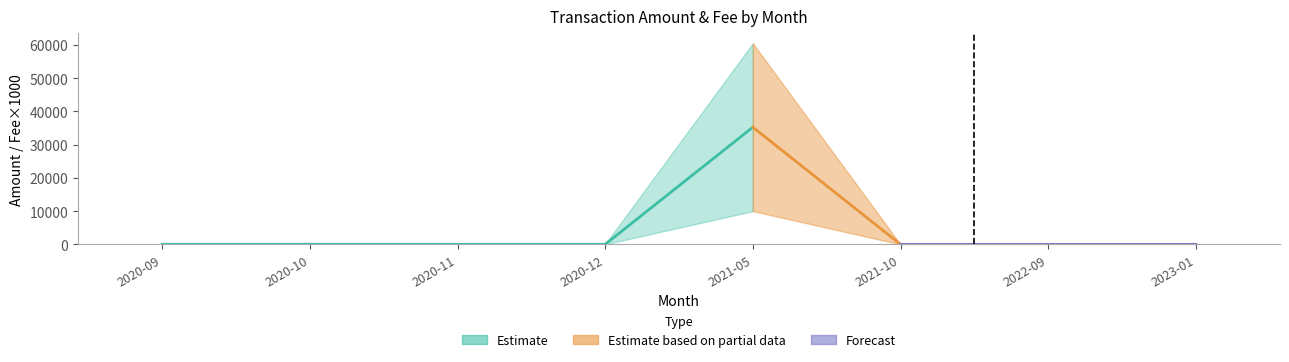

Reading left to right, what are all the values shown in this chart?

Amount_lower: 2020-09=25.0	2020-10=20.0	2020-11=23.0	2020-12=17.0	2021-05=10000.0	2021-10=0.0	2022-09=0.0	2023-01=0.0
Amount_mid: 2020-09=35.0	2020-10=38.0	2020-11=24.0	2020-12=24.0	2021-05=35250.0	2021-10=0.0	2022-09=0.0	2023-01=0.0
Amount_upper: 2020-09=48.0	2020-10=51.0	2020-11=25.0	2020-12=90.0	2021-05=60500.0	2021-10=0.0	2022-09=0.0	2023-01=0.0
Fee_lower: 2020-09=0.0	2020-10=0.1	2020-11=0.0	2020-12=0.0	2021-05=0.0	2021-10=0.0	2022-09=0.0	2023-01=0.0
Fee_mid: 2020-09=0.1	2020-10=0.1	2020-11=0.0	2020-12=0.0	2021-05=0.0	2021-10=0.0	2022-09=0.0	2023-01=0.0
Fee_upper: 2020-09=0.1	2020-10=0.1	2020-11=0.0	2020-12=0.0	2021-05=0.0	2021-10=0.0	2022-09=0.0	2023-01=0.0